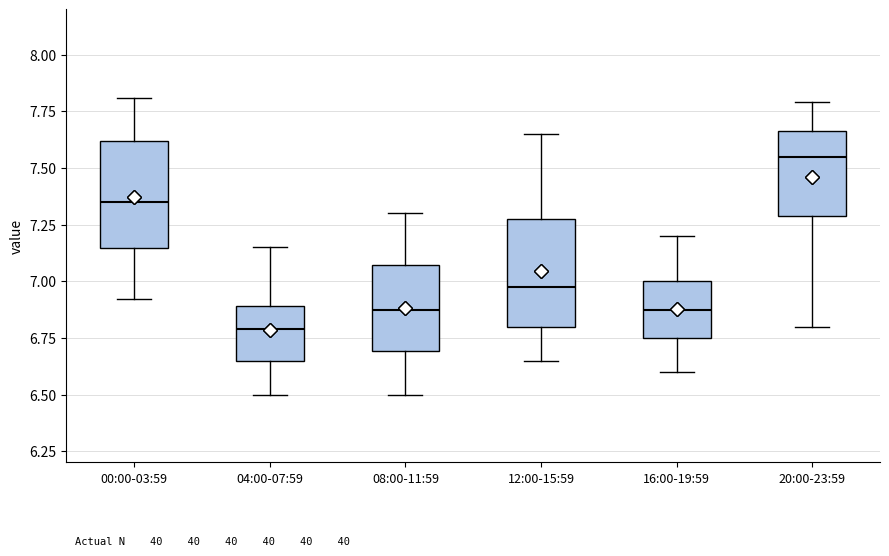

Reading left to right, read every box against the y-axis: the position of its median line, the range the box covers, and the ends of its whiskers. The values are not printed on the chart, so give them approximately, as read against the axis.

00:00-03:59: median 7.35, box 7.15 to 7.60, whiskers 6.90 to 7.80
04:00-07:59: median 6.80, box 6.65 to 6.90, whiskers 6.50 to 7.15
08:00-11:59: median 6.90, box 6.70 to 7.05, whiskers 6.50 to 7.30
12:00-15:59: median 7.00, box 6.80 to 7.30, whiskers 6.65 to 7.65
16:00-19:59: median 6.90, box 6.75 to 7.00, whiskers 6.60 to 7.20
20:00-23:59: median 7.55, box 7.30 to 7.65, whiskers 6.80 to 7.80